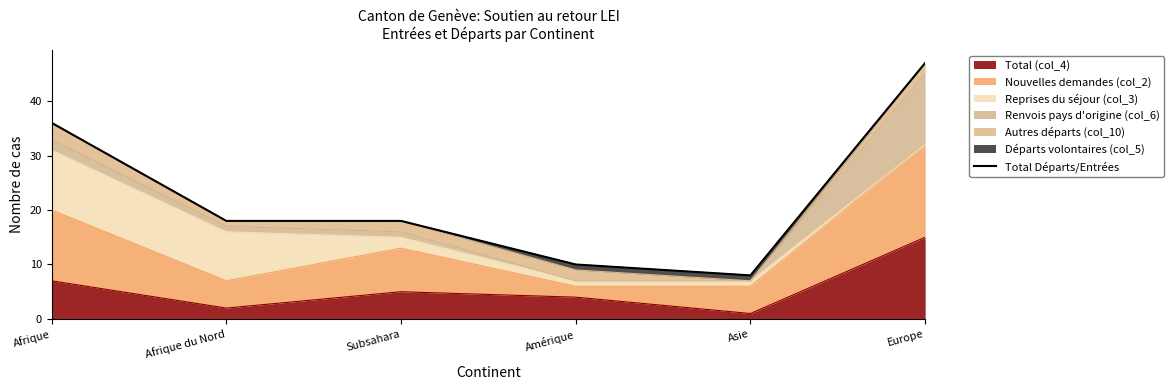

Reading left to right, list all the values displayed in this chart.

36	18	18	10	8	47